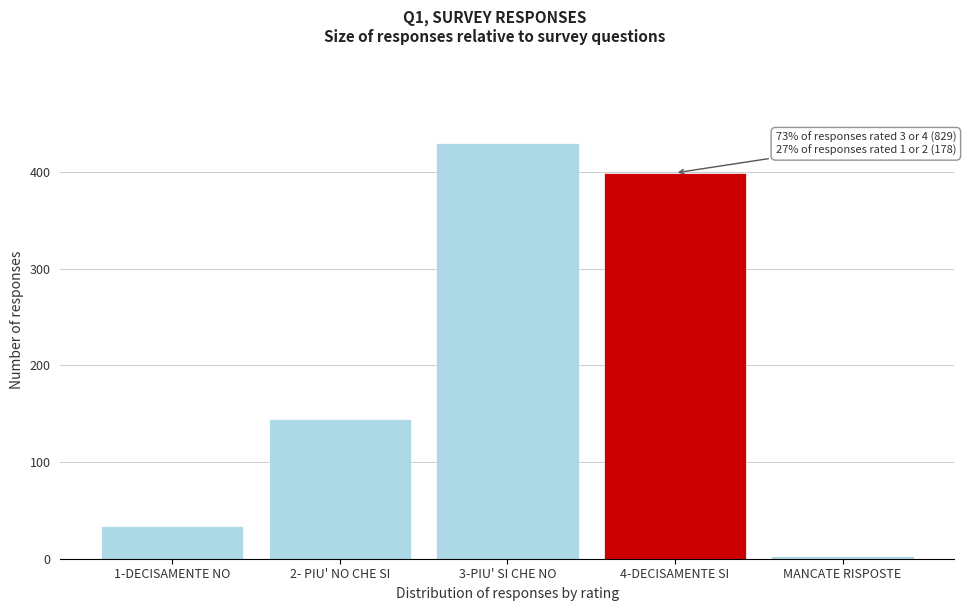

Reading right to left, list all the values displayed in this chart.

3	399	430	144	34